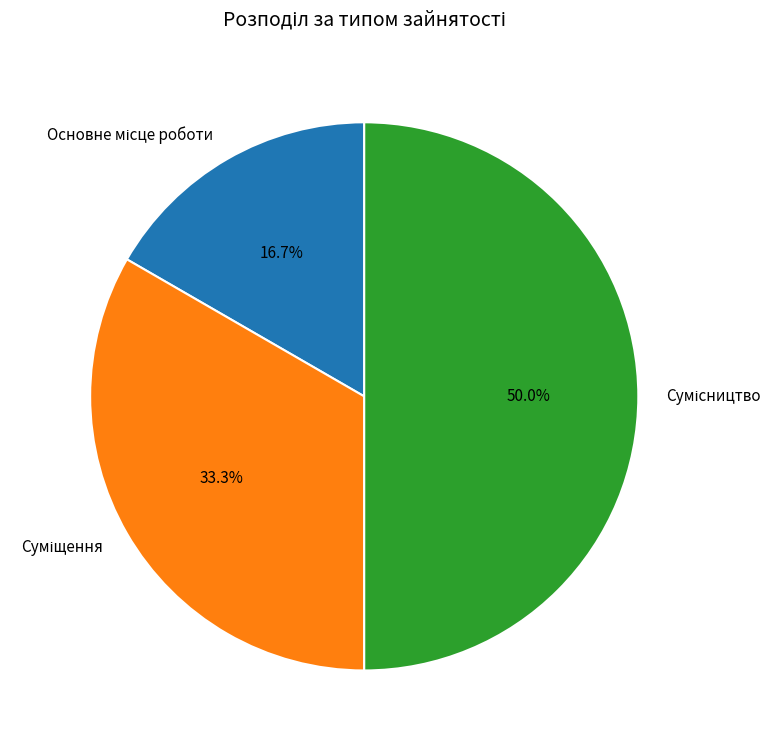

How many segments does this pie chart have?

3